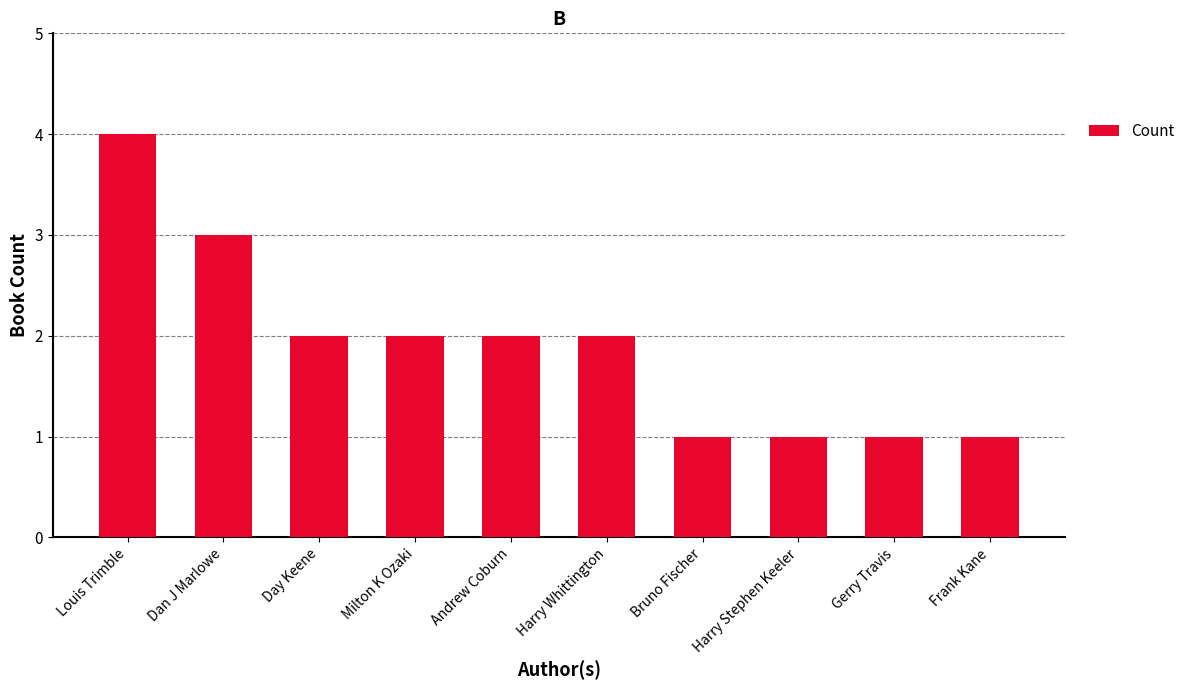

Read the value at Frank Kane.

1